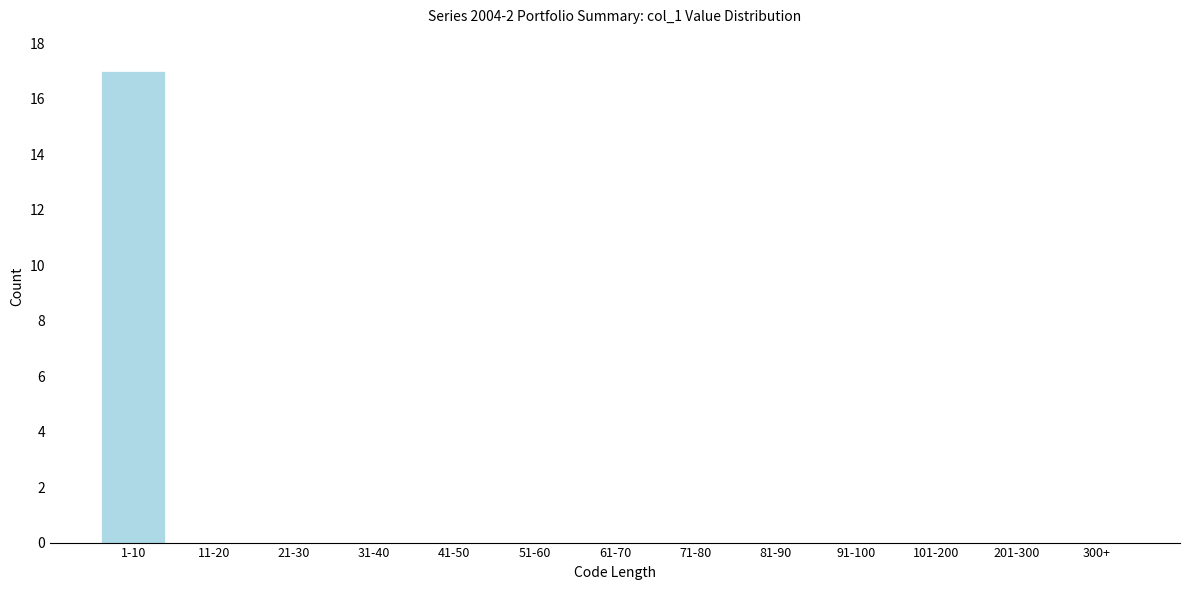

Reading left to right, extract all data points from this chart.

1-10=17	11-20=0	21-30=0	31-40=0	41-50=0	51-60=0	61-70=0	71-80=0	81-90=0	91-100=0	101-200=0	201-300=0	300+=0